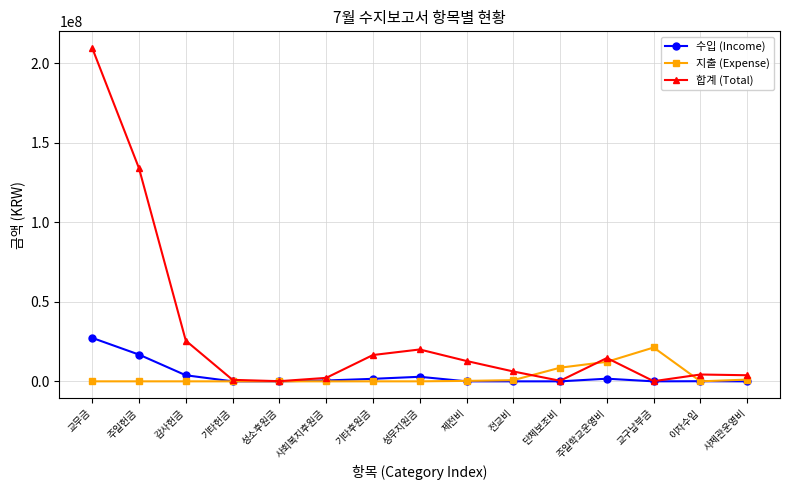

What is the greatest value displayed?

209505567